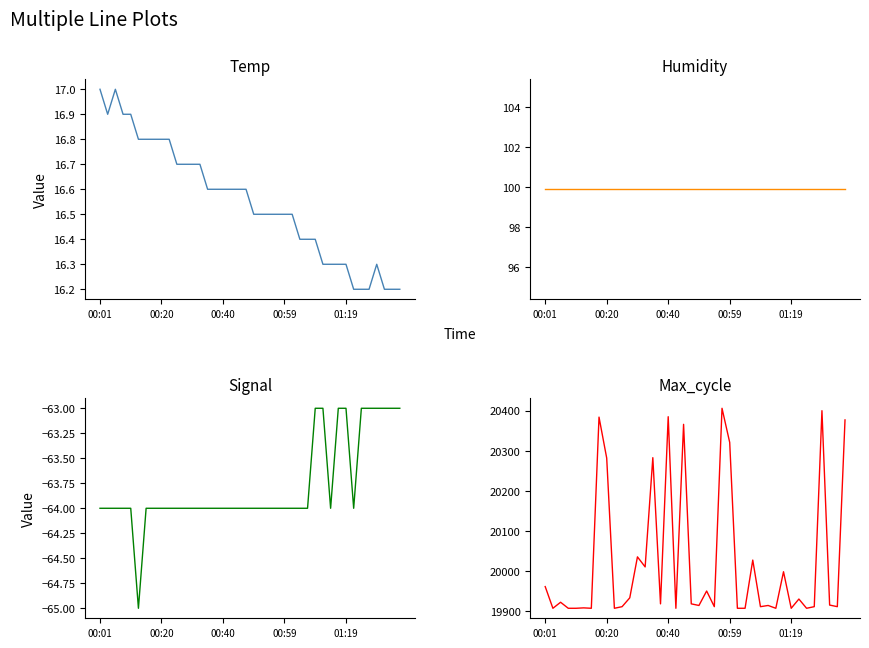

True or false: Signal and Temp cross at least once.

False